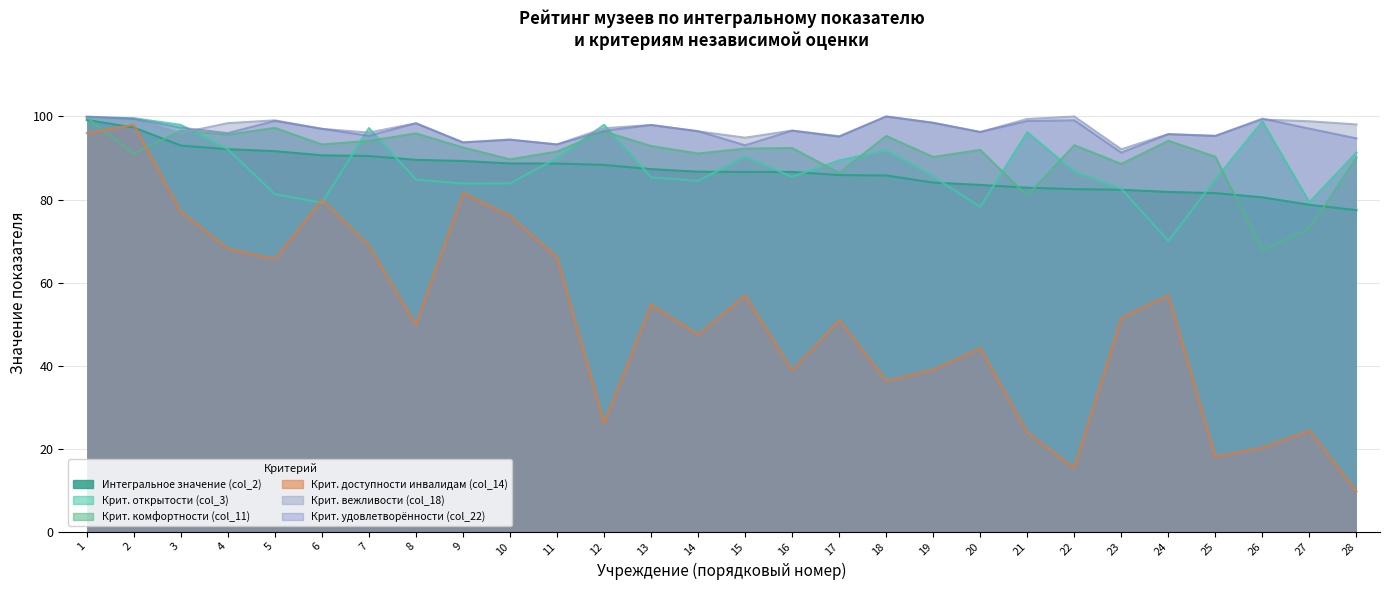

Rank the series by their maximum value, from lowest to highest.

Крит. доступности инвалидам (col_14), Интегральное значение (col_2), Крит. комфортности (col_11), Крит. открытости (col_3), Крит. вежливости (col_18), Крит. удовлетворённости (col_22)